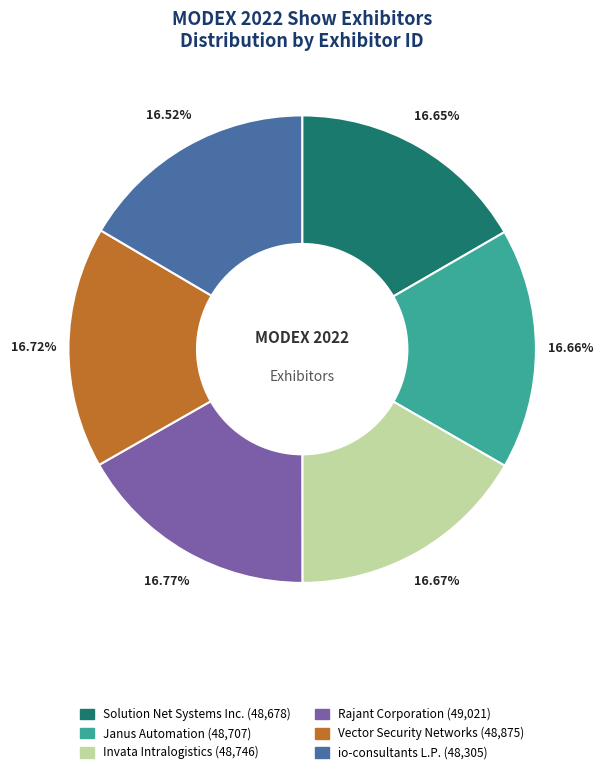

Does Invata Intralogistics account for over 50% of the chart?

No